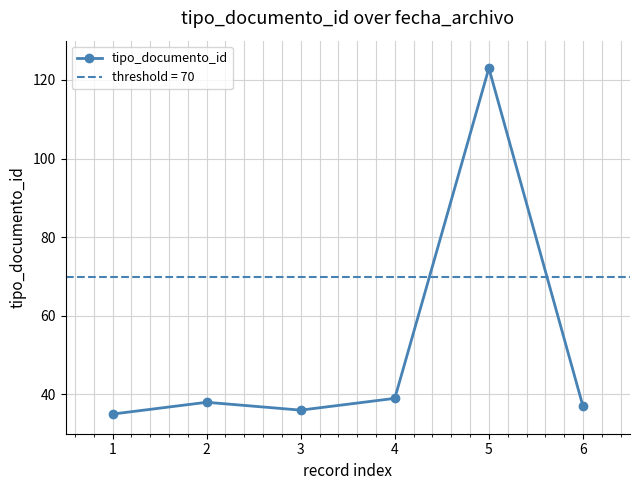

What is the change in value from 3 to 6?

+1